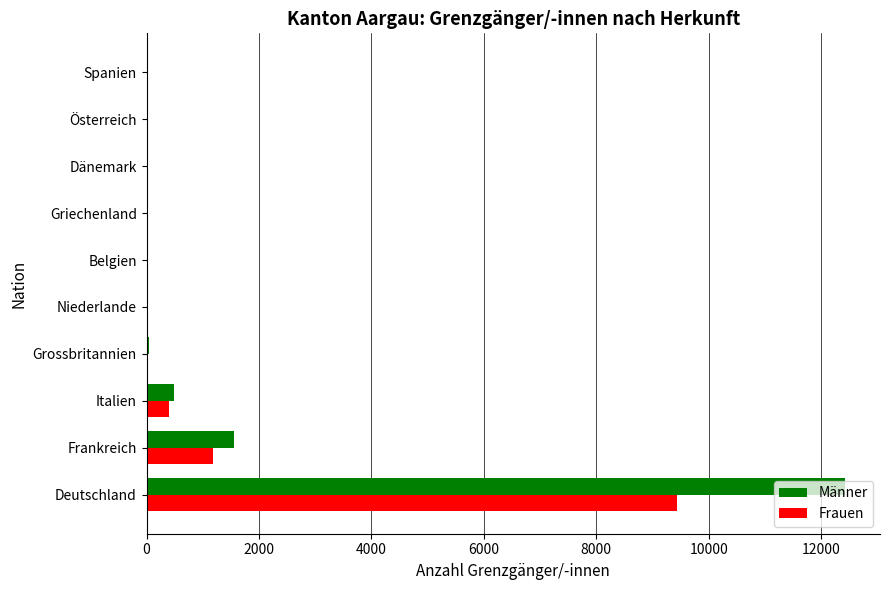

What is the maximum value for Männer?

12423